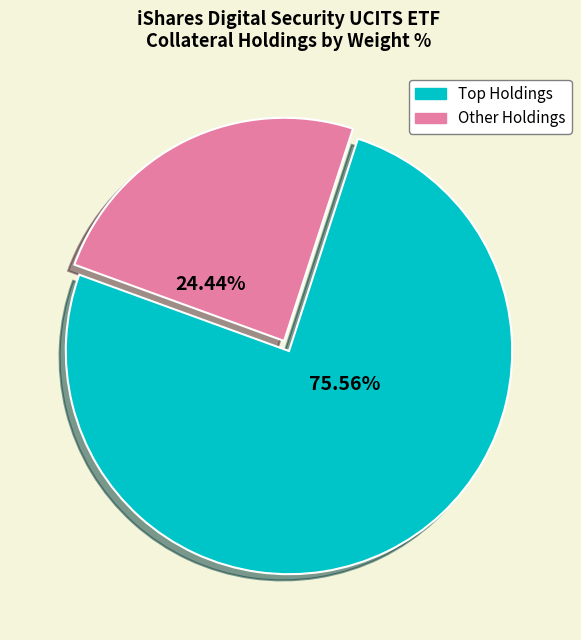

To the nearest percent, what is the average slice percentage?

50%